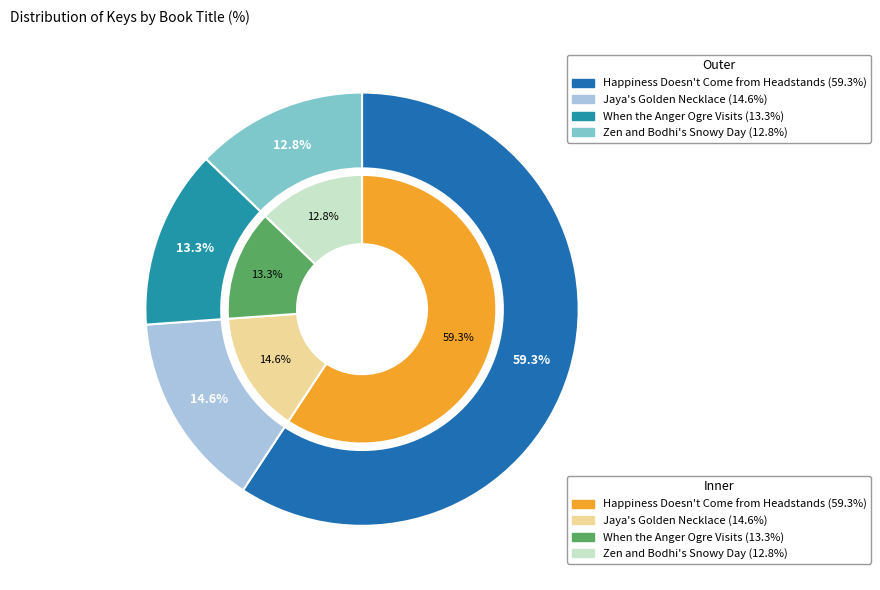

Does Zen and Bodhi's Snowy Day represent more than half of the total?

No